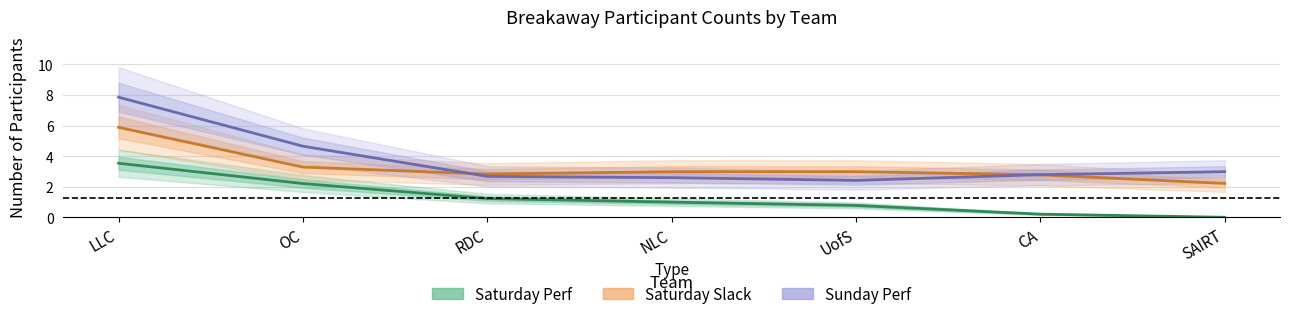

After their last crossing, which series has the higher values: Sunday Perf or Saturday Slack?

Sunday Perf